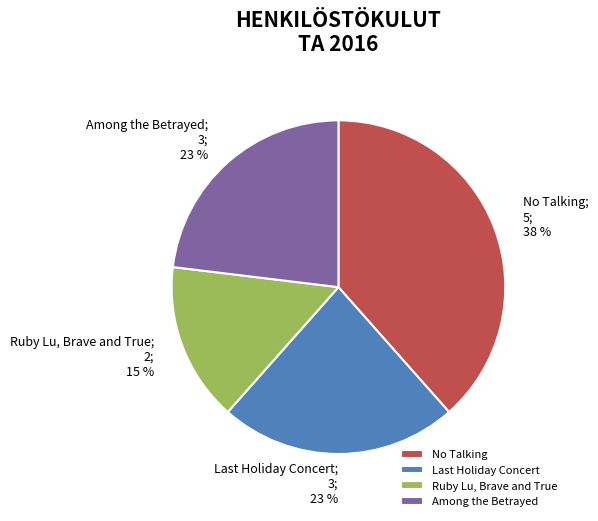

The Ruby Lu, Brave and True slice represents 22% of the pie. True or false?

False